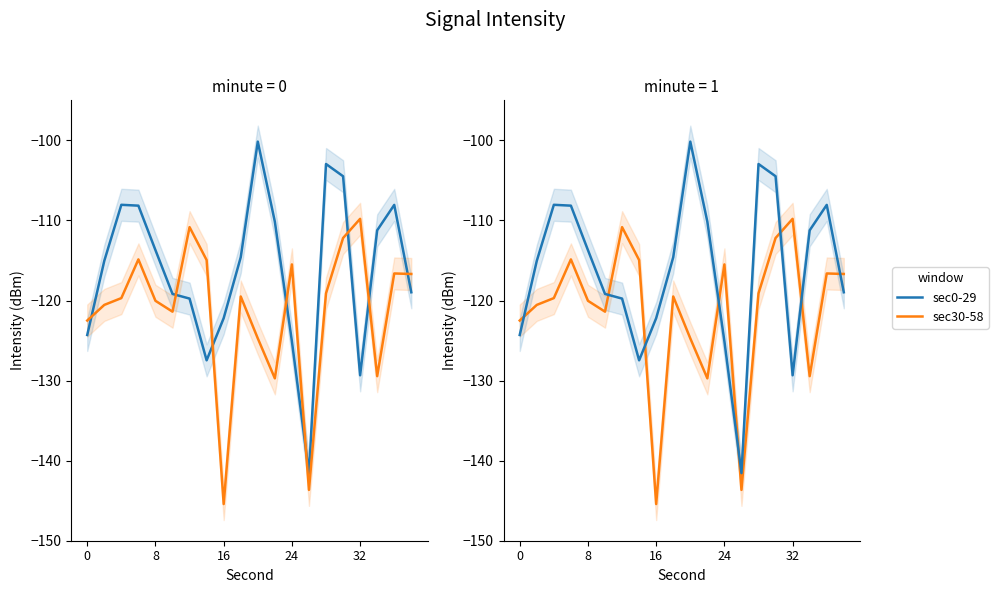

How many data points does each series have?

20